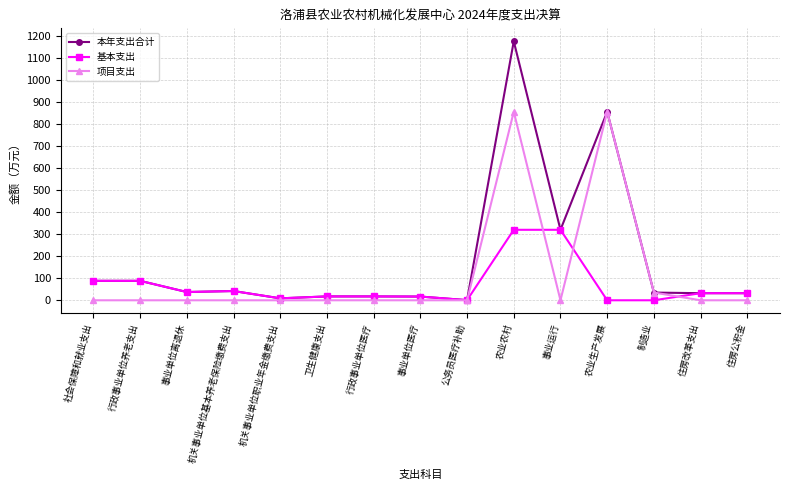

The value of 项目支出 at 机关事业单位职业年金缴费支出 is 0.0. True or false?

True